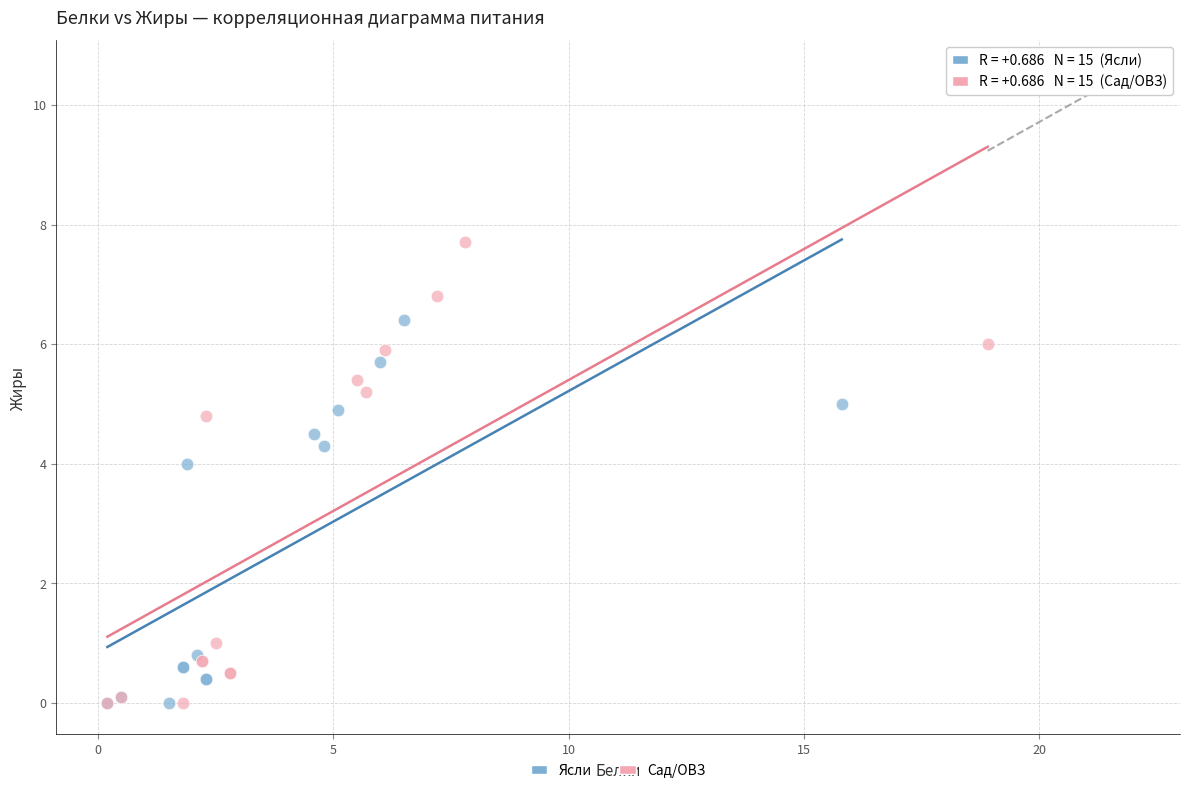

Which series reaches the maximum Y coordinate?

Сад/ОВЗ